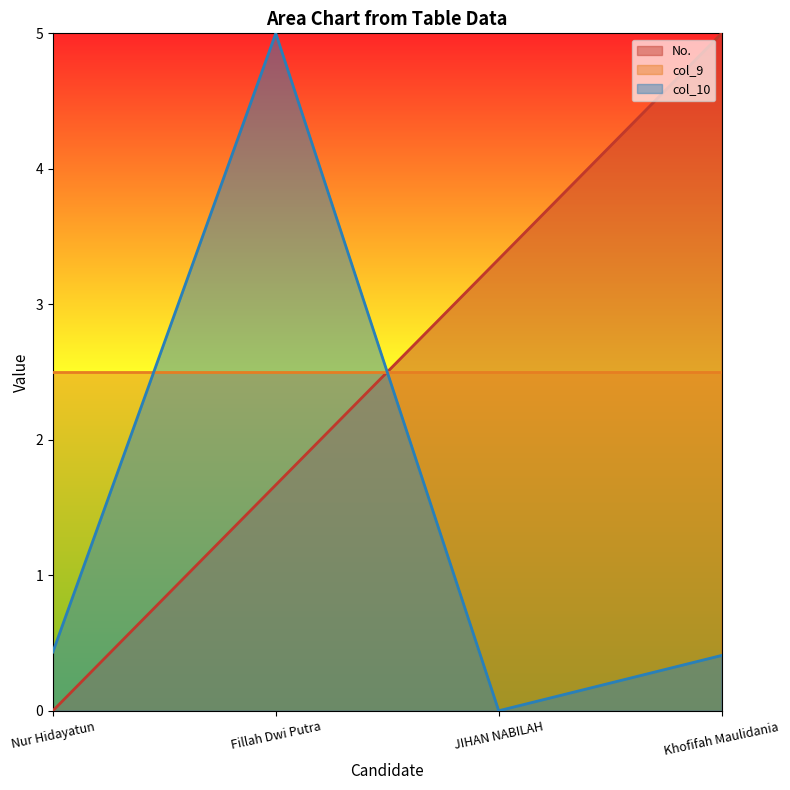

Rank the series at Nur Hidayatun from highest to lowest value.

col_9, col_10, No.